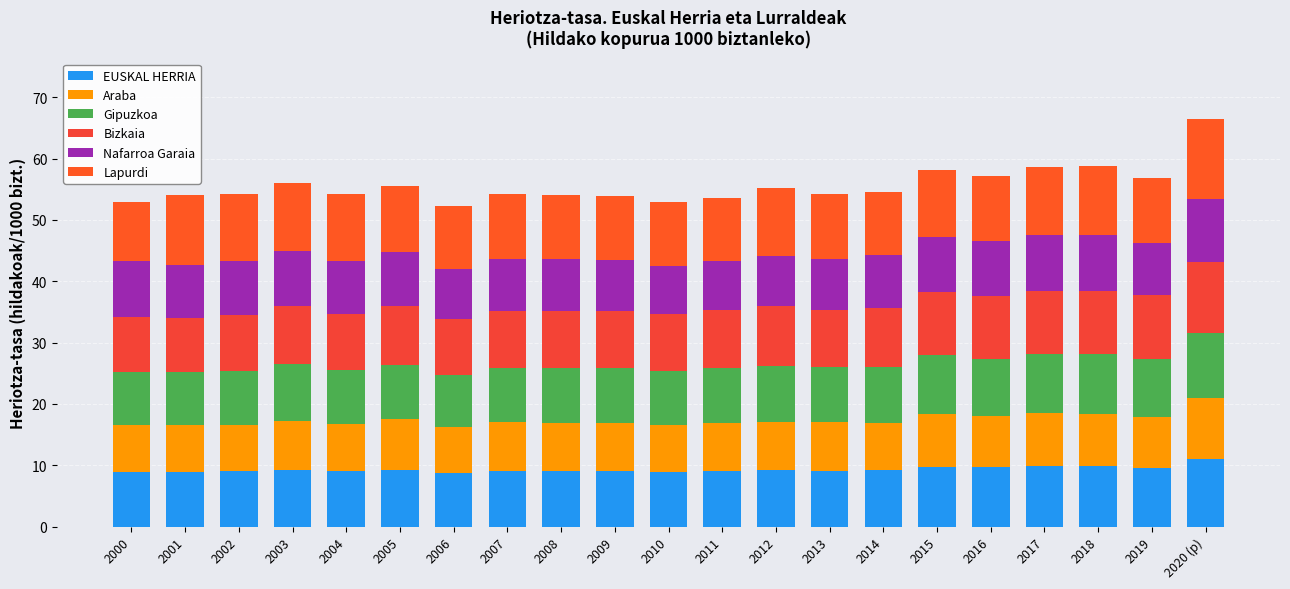

Are the bars horizontal?

No